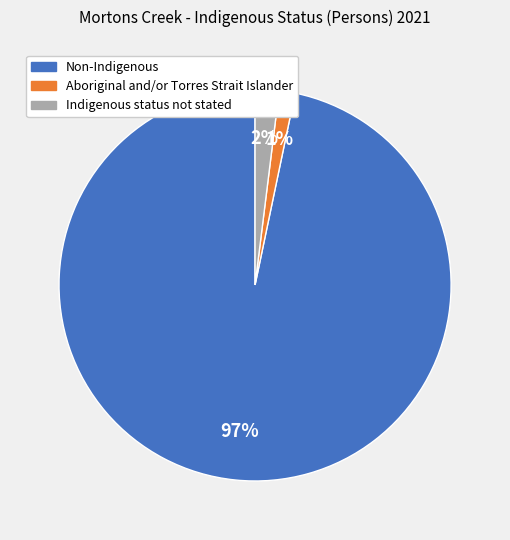

Is there any slice that represents more than half of the pie?

Yes